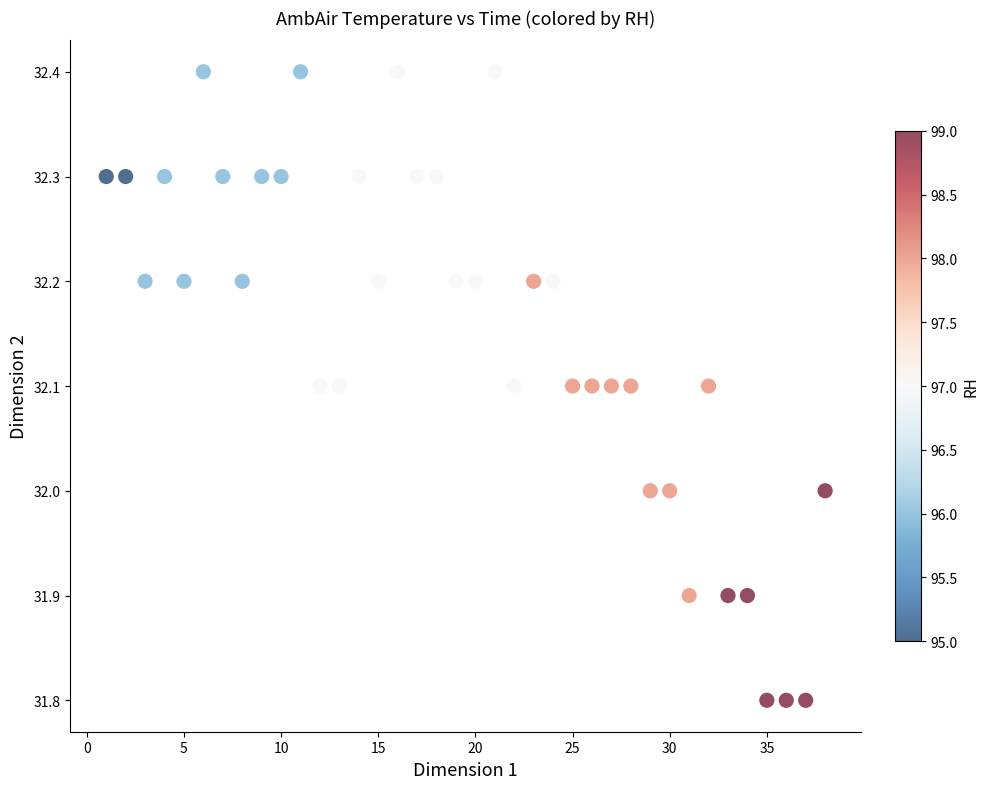

What is the range of X values (max minus min)?

37.0